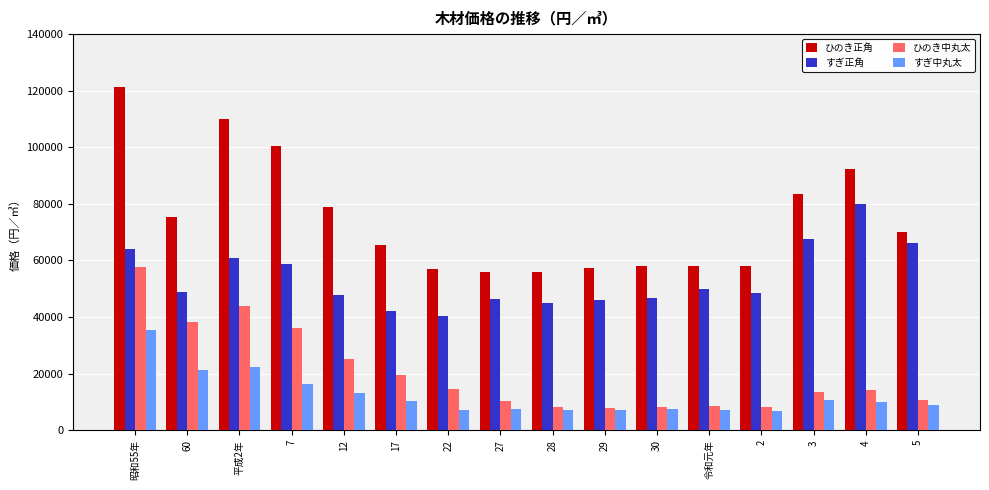

The value of ひのき正角 at 5 is 70000. True or false?

True